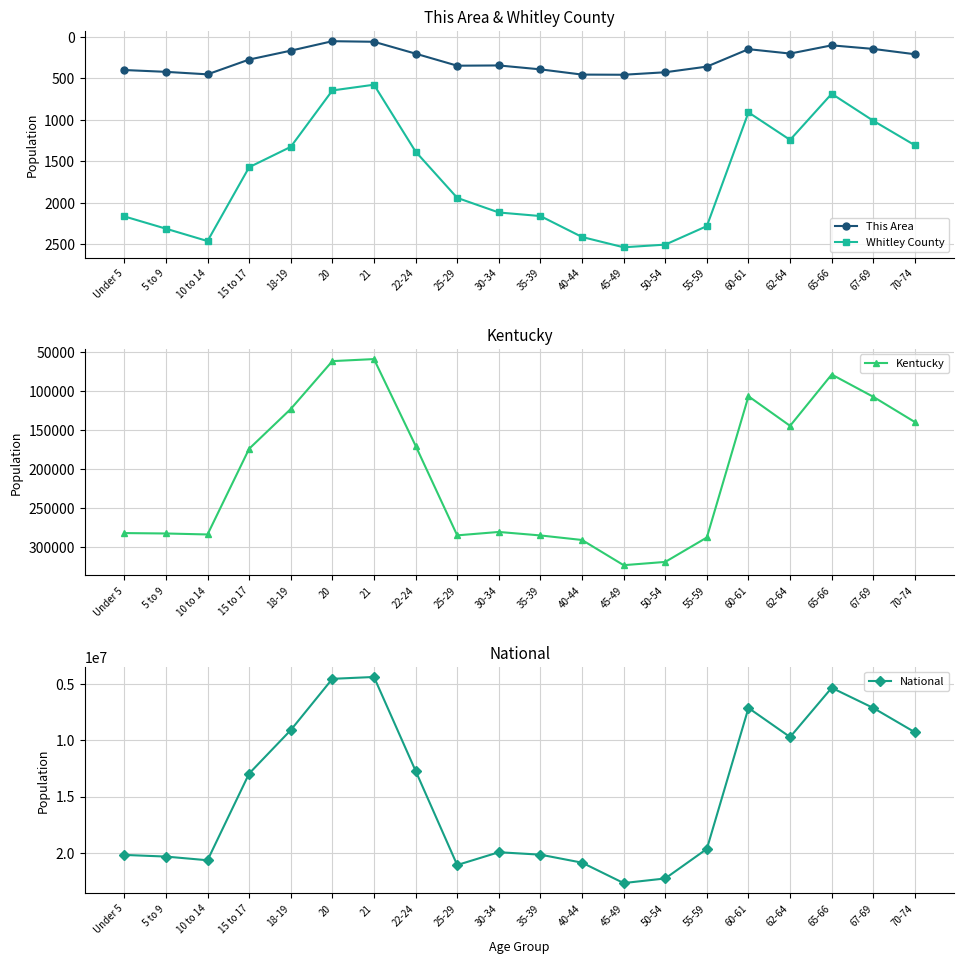

True or false: Kentucky and National cross at least once.

False